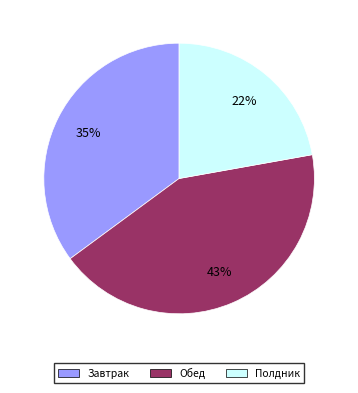

Is it true that Завтрак is 35% of the pie?

True